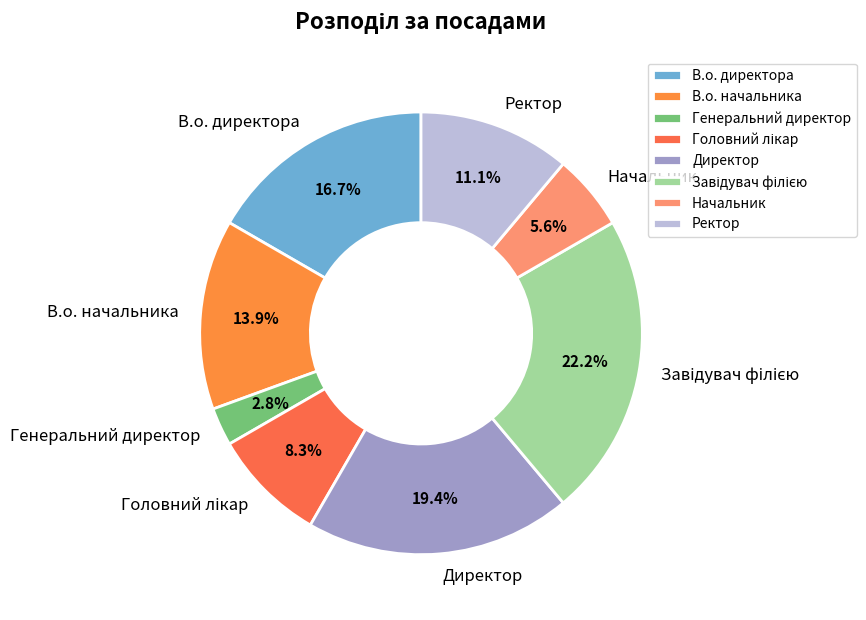

What is the smallest slice in the pie chart?

Генеральний директор